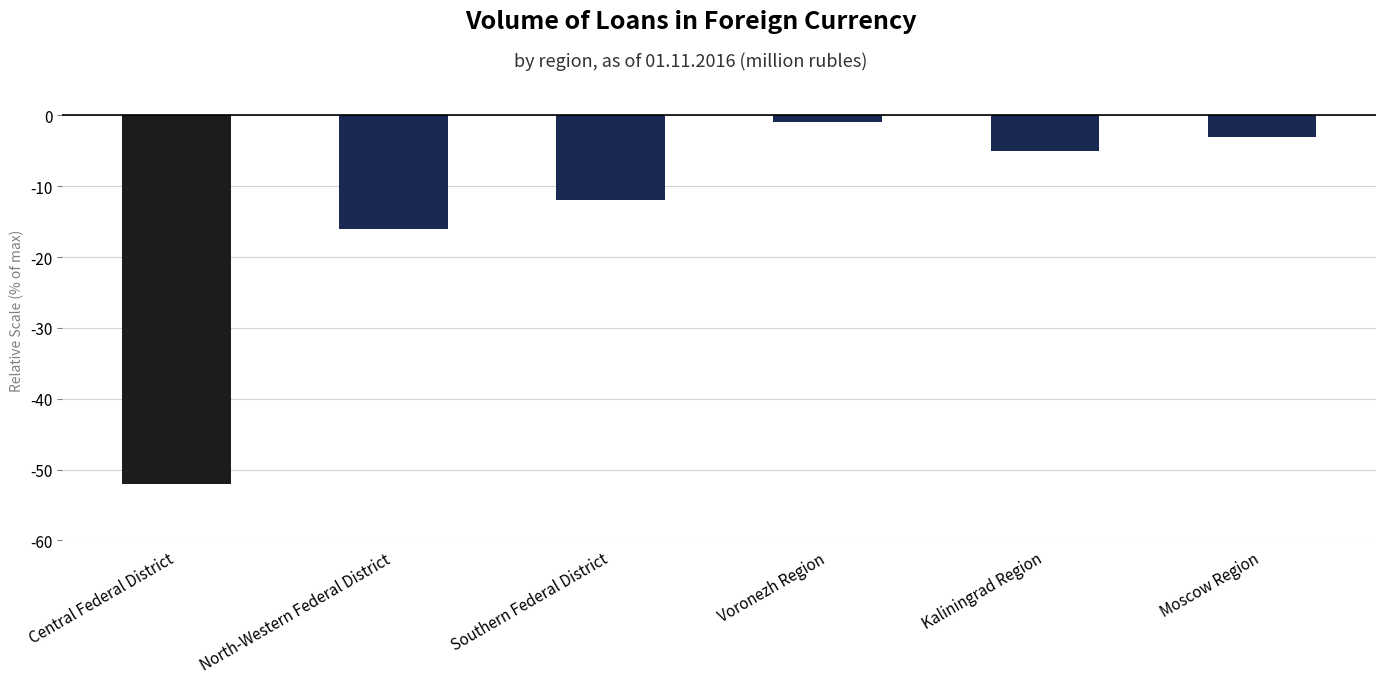

What is the approximate value at Southern Federal District, to the nearest 10?

-10